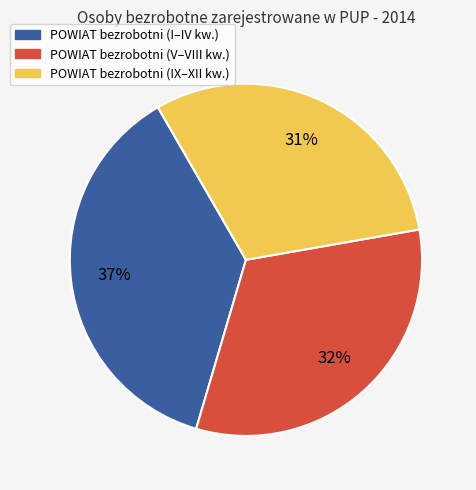

How many slices are in this pie chart?

3